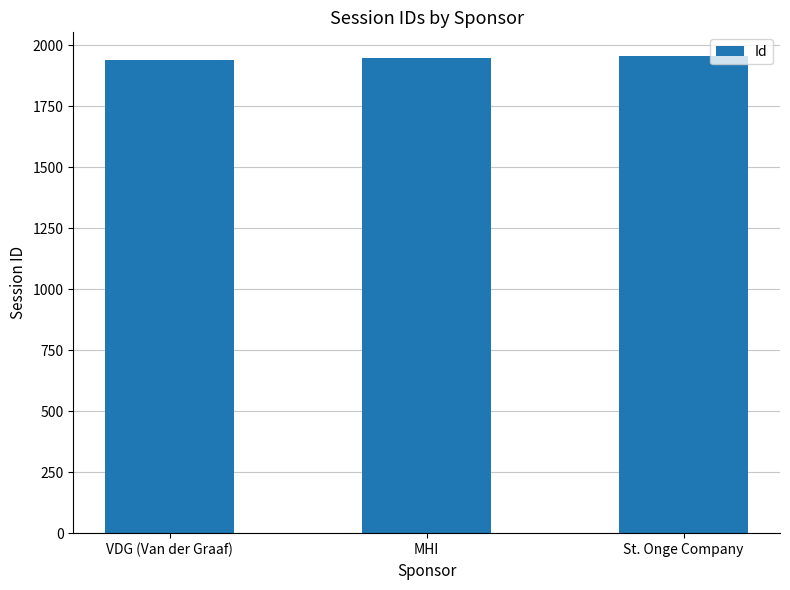

Does the chart contain stacked bars?

No